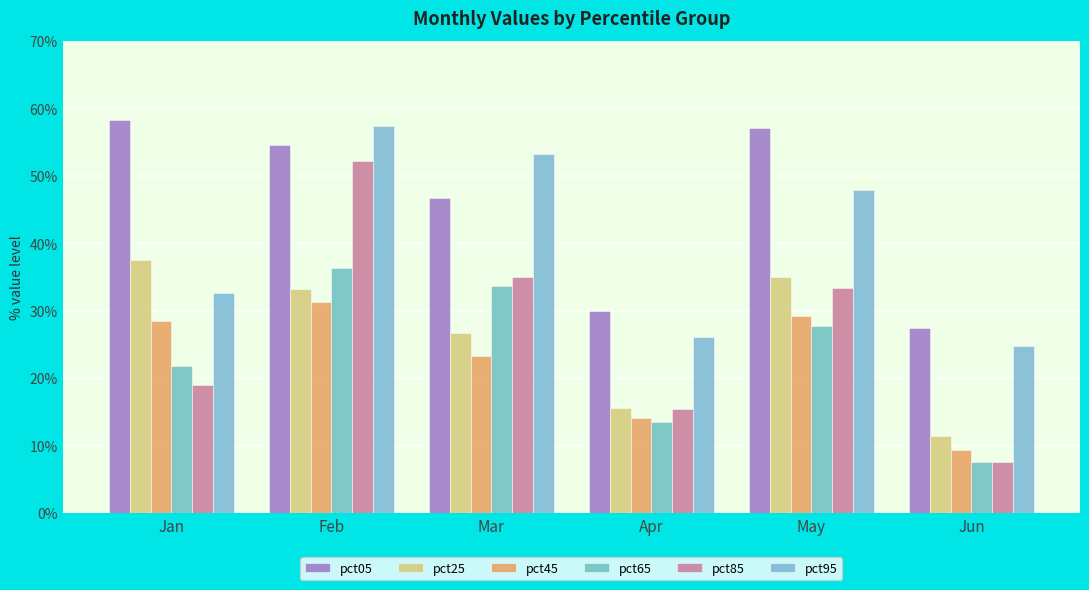

Rank the categories by pct65 value from lowest to highest.

Jun, Apr, Jan, May, Mar, Feb